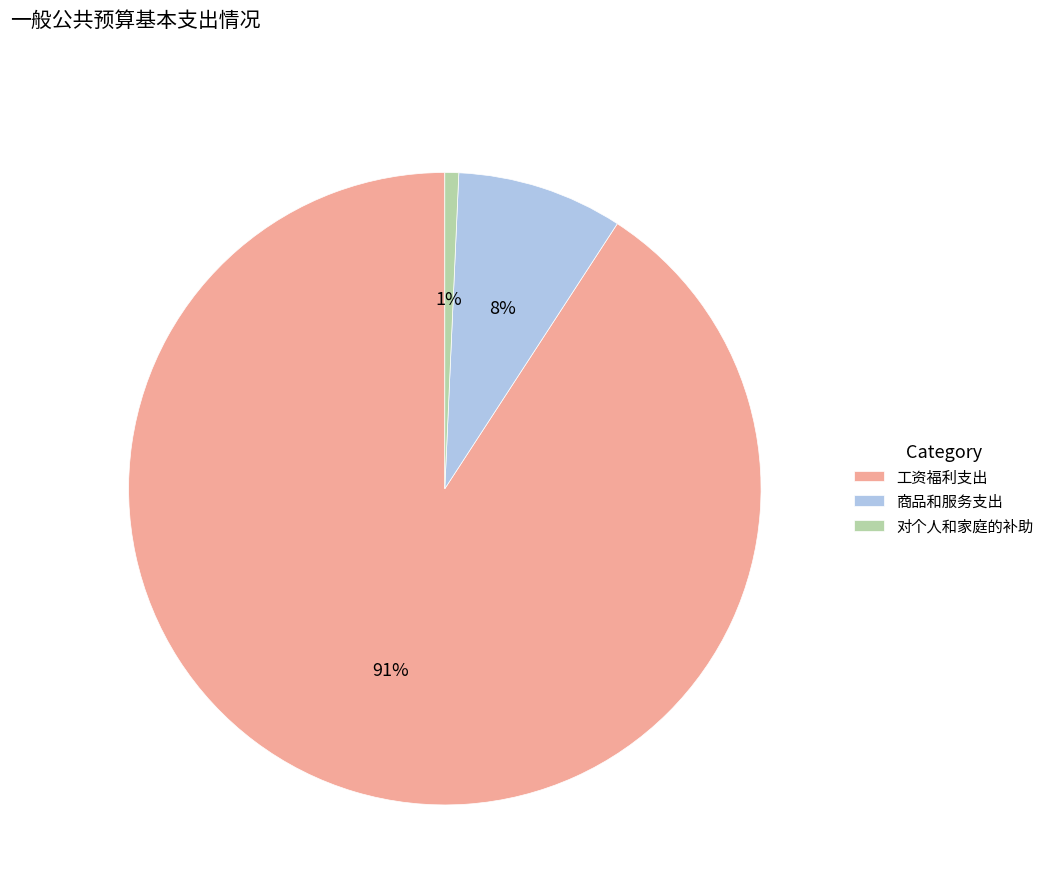

To the nearest percent, what percentage of the pie is 商品和服务支出?

8%